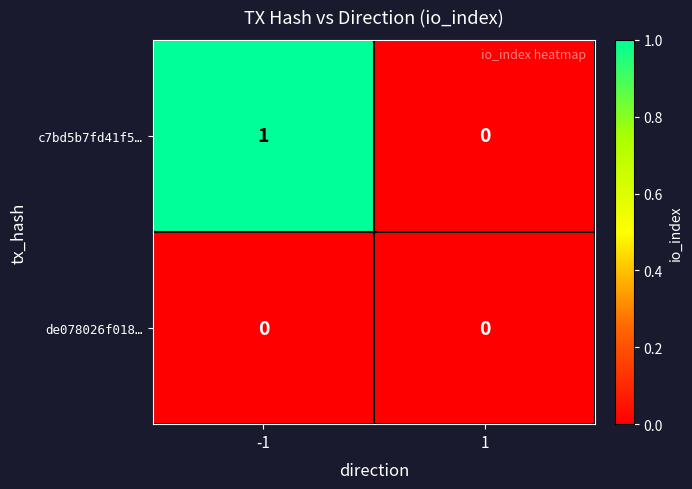

Reading right to left, list all the values displayed in this chart.

c7bd5b7fd41f5…: 0	1
de078026f018…: 0	0